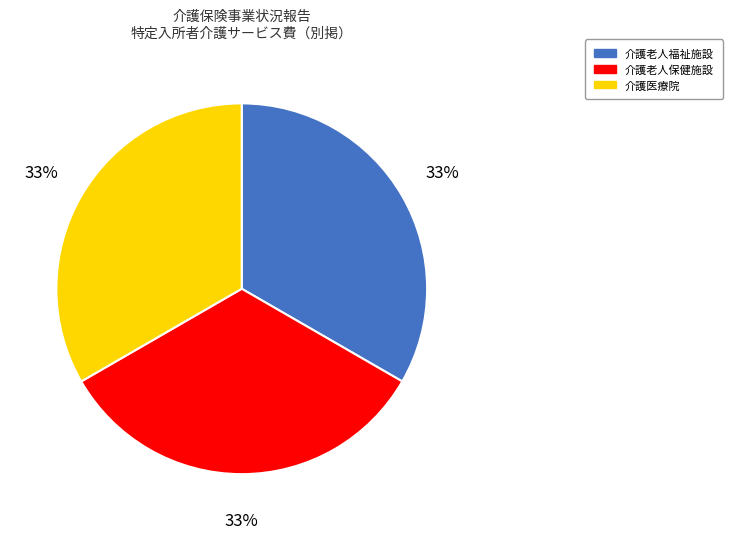

What percentage is the 介護老人保健施設 slice, to the nearest percent?

33%